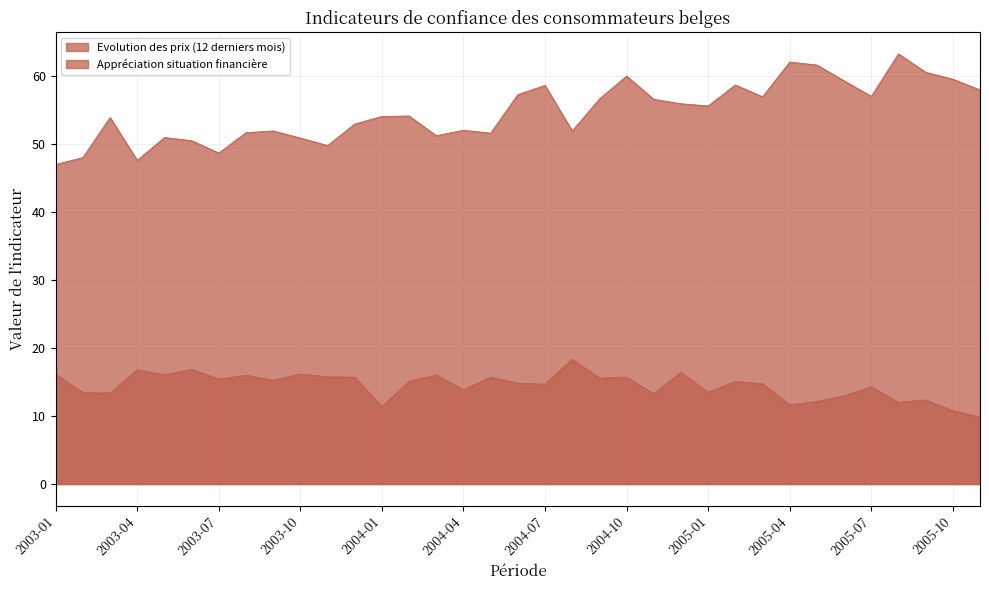

Which has a higher value, 2003-08 or 2004-10?

2004-10